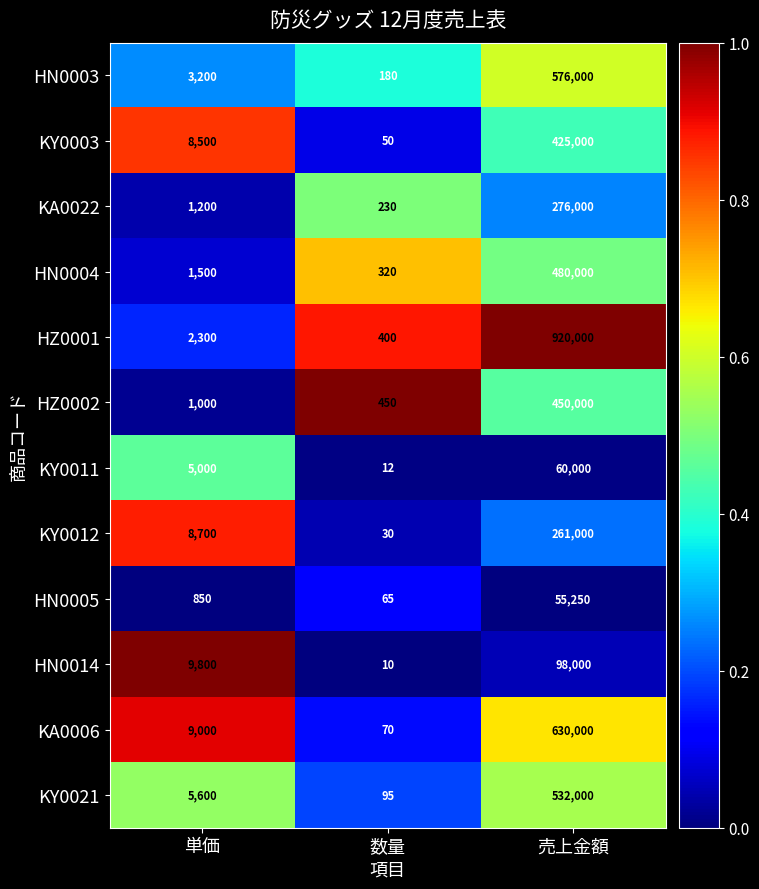

Rank the series at 数量 from lowest to highest value.

HN0014, KY0011, KY0012, KY0003, HN0005, KA0006, KY0021, HN0003, KA0022, HN0004, HZ0001, HZ0002